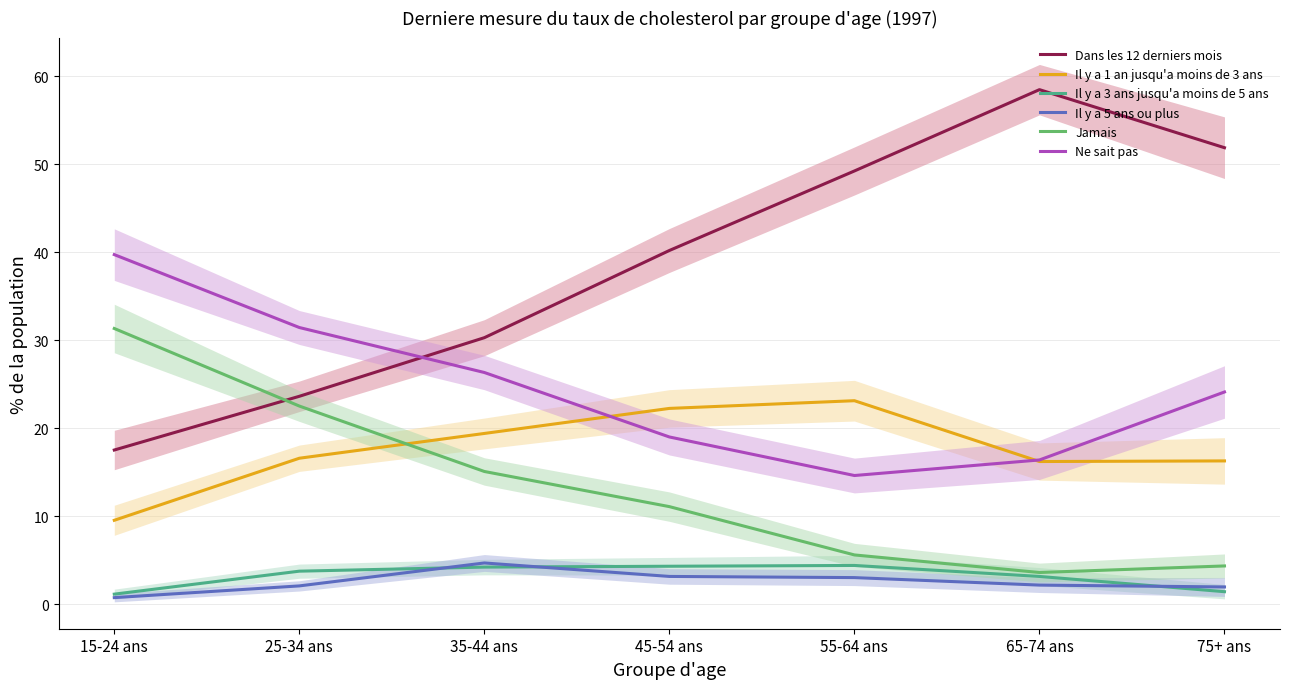

True or false: Ne sait pas and Il y a 5 ans ou plus intersect in this chart.

False